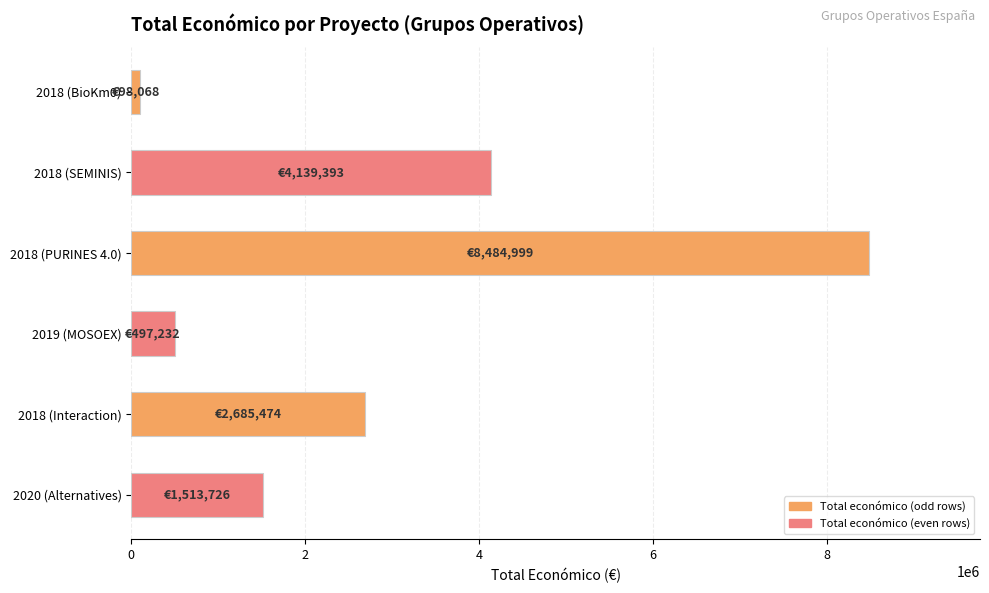

Reading top to bottom, extract all data points from this chart.

2018 (BioKm0)=98068	2018 (SEMINIS)=4139393	2018 (PURINES 4.0)=8484999	2019 (MOSOEX)=497232	2018 (Interaction)=2685474	2020 (Alternatives)=1513726